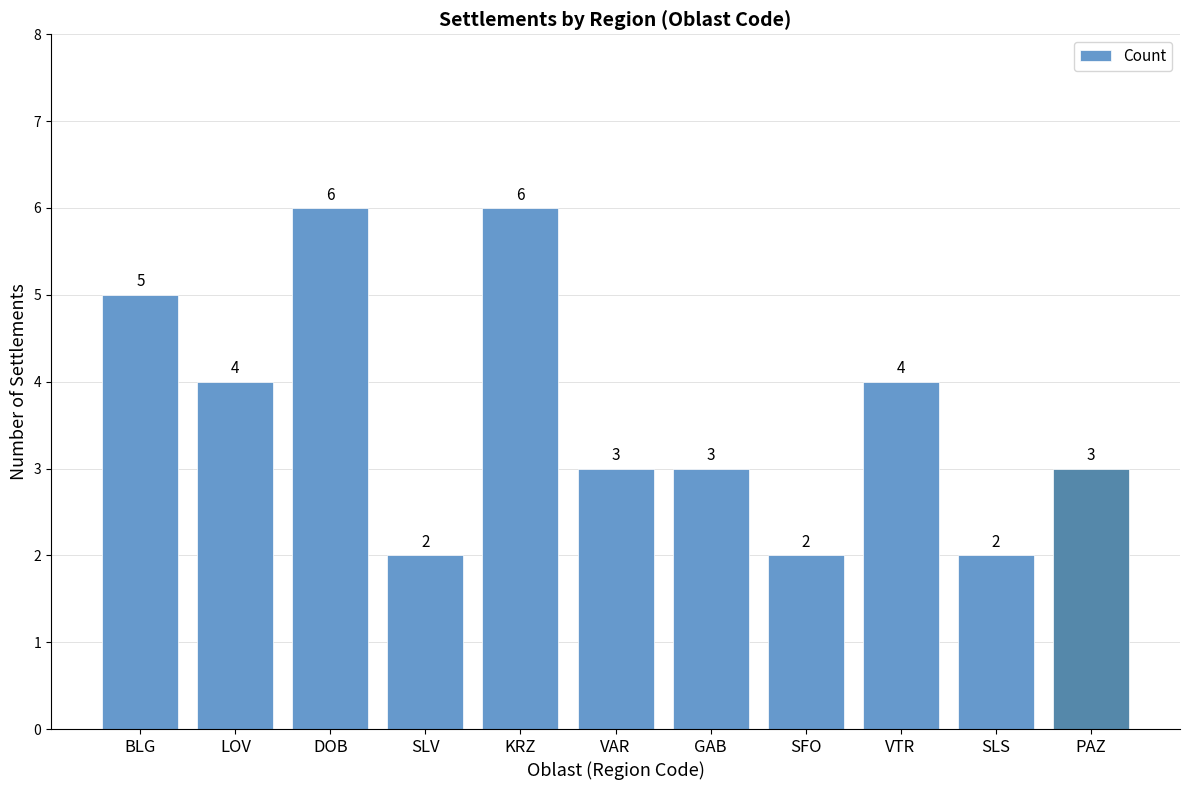

The value at SLS is 4. True or false?

False